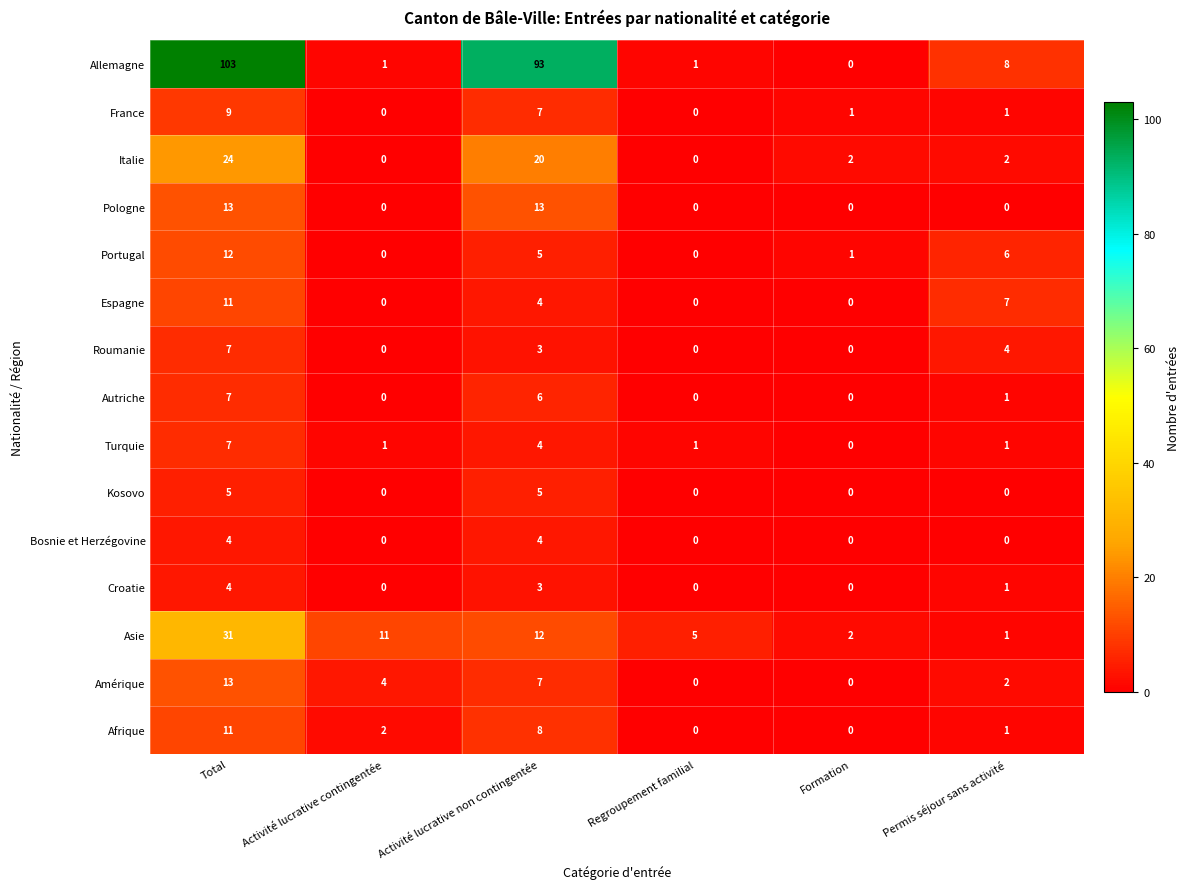

Count the number of categories in the chart.

6